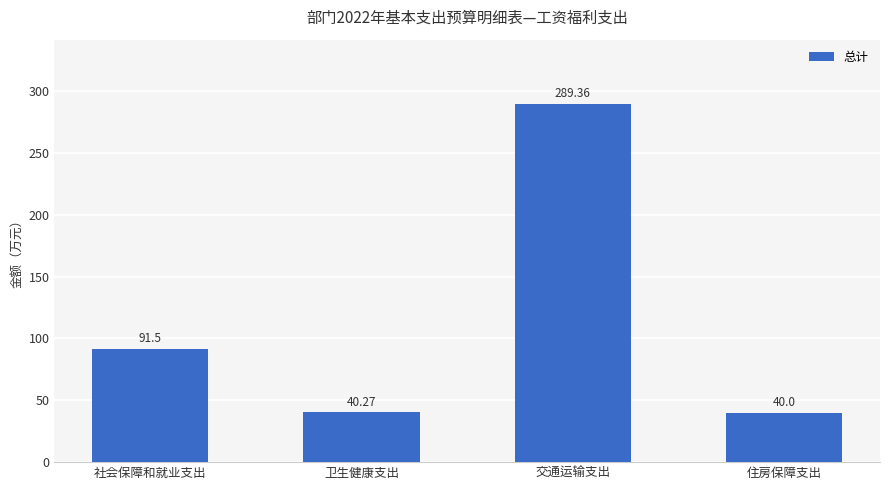

Reading left to right, what are all the values shown in this chart?

91.5	40.3	289.4	40.0